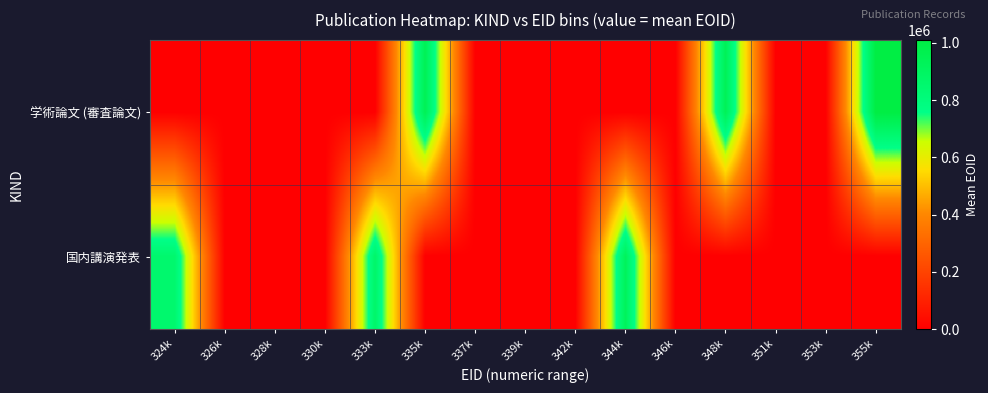

At which category does the chart reach its minimum across all series?

324k